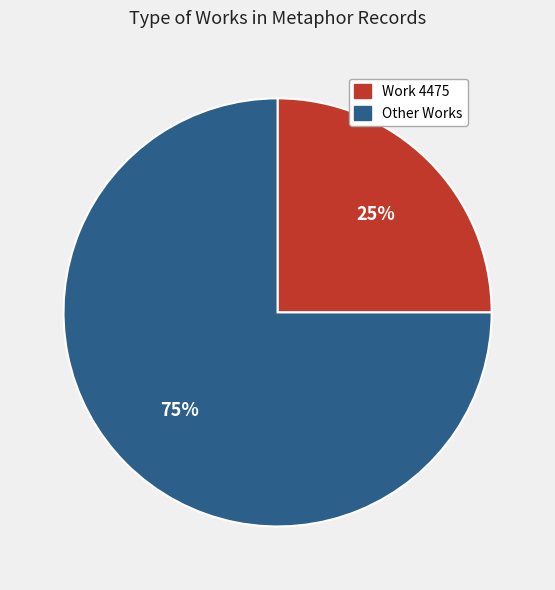

To the nearest percent, what is the combined percentage of Other Works and Work 4475?

100%